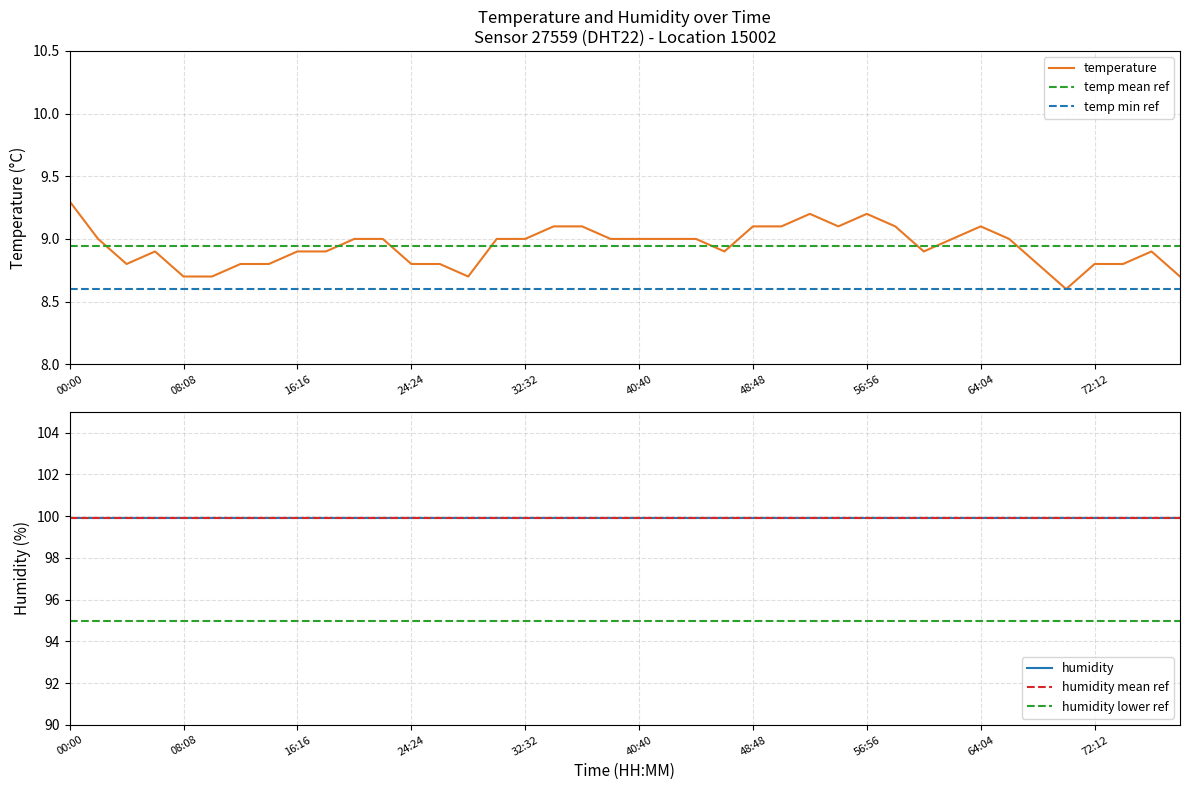

Which label corresponds to the largest value in the chart?

00:00